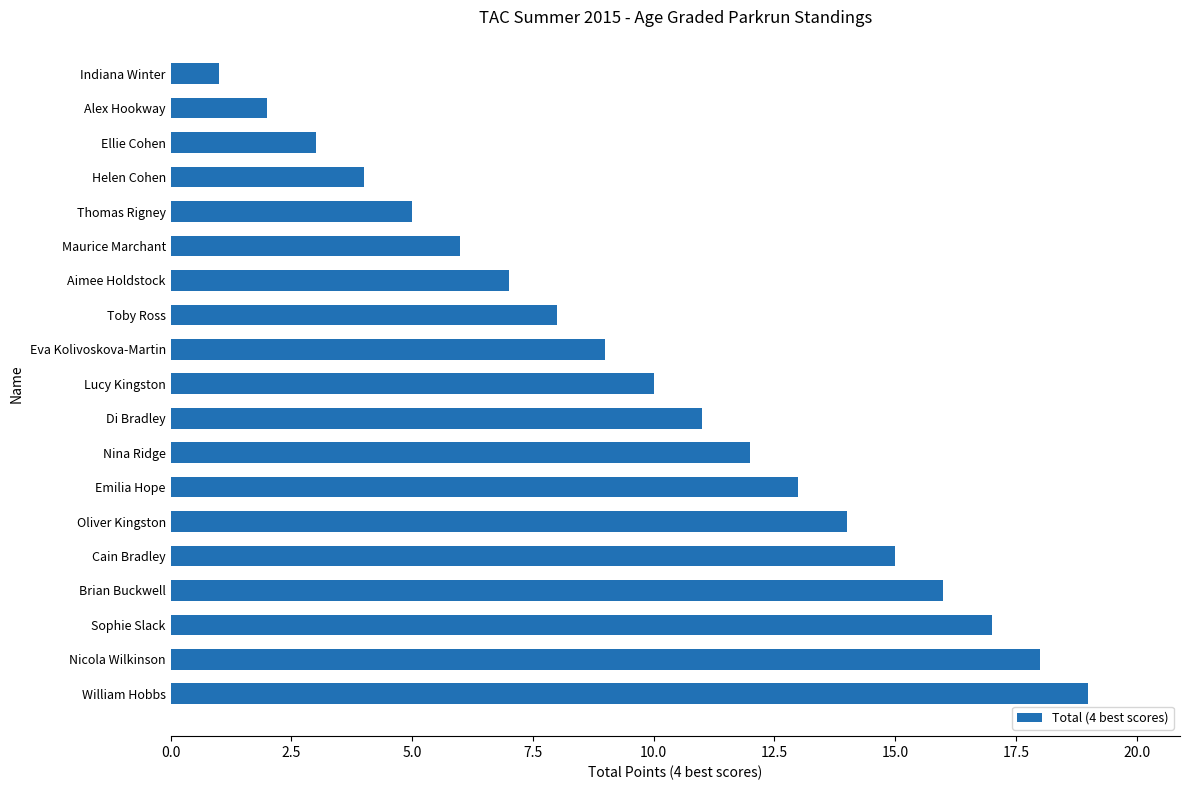

Rank the categories by value from highest to lowest.

William Hobbs, Nicola Wilkinson, Sophie Slack, Brian Buckwell, Cain Bradley, Oliver Kingston, Emilia Hope, Nina Ridge, Di Bradley, Lucy Kingston, Eva Kolivoskova-Martin, Toby Ross, Aimee Holdstock, Maurice Marchant, Thomas Rigney, Helen Cohen, Ellie Cohen, Alex Hookway, Indiana Winter